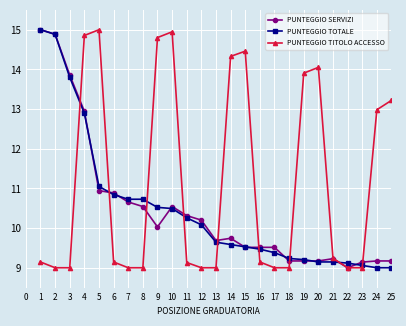

Which series has the largest total across all categories?

PUNTEGGIO TITOLO ACCESSO